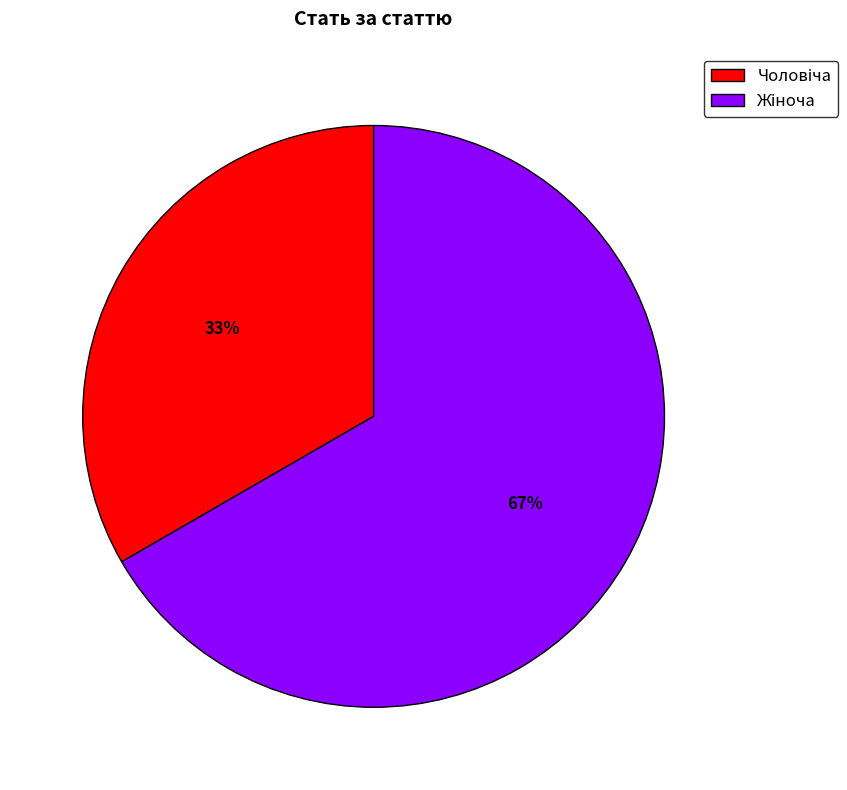

To the nearest percent, what is the average slice percentage?

50%